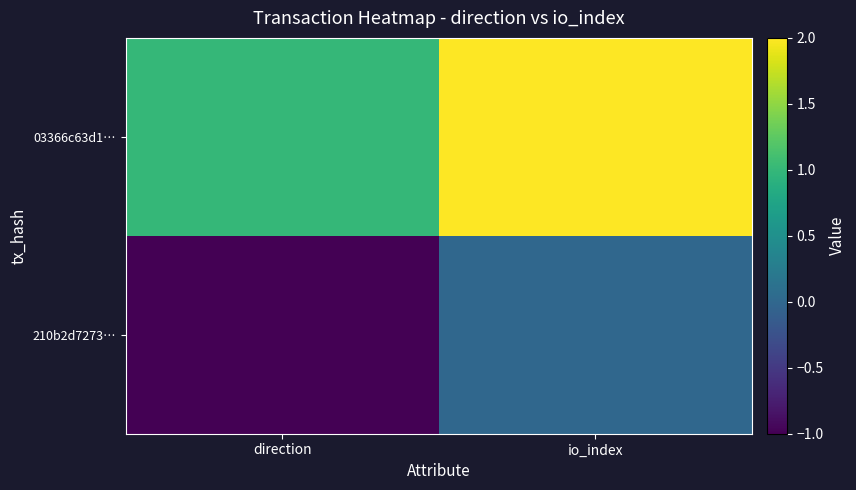

Reading left to right, transcribe all the data shown in this chart.

210b2d7273…: direction=-1	io_index=0
03366c63d1…: direction=1	io_index=2